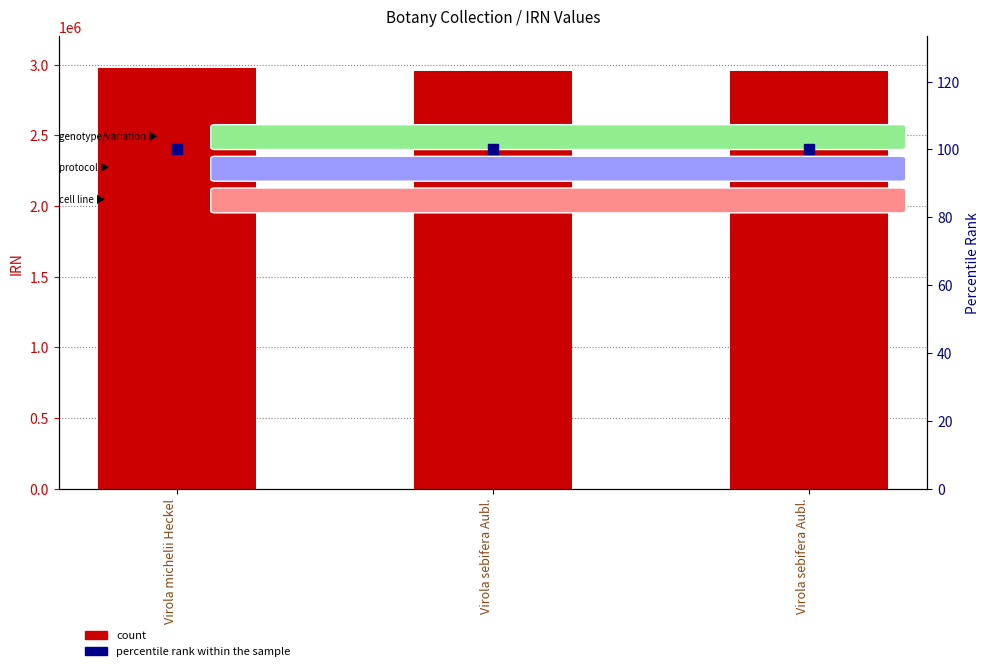

Which series reaches the maximum Y coordinate?

count